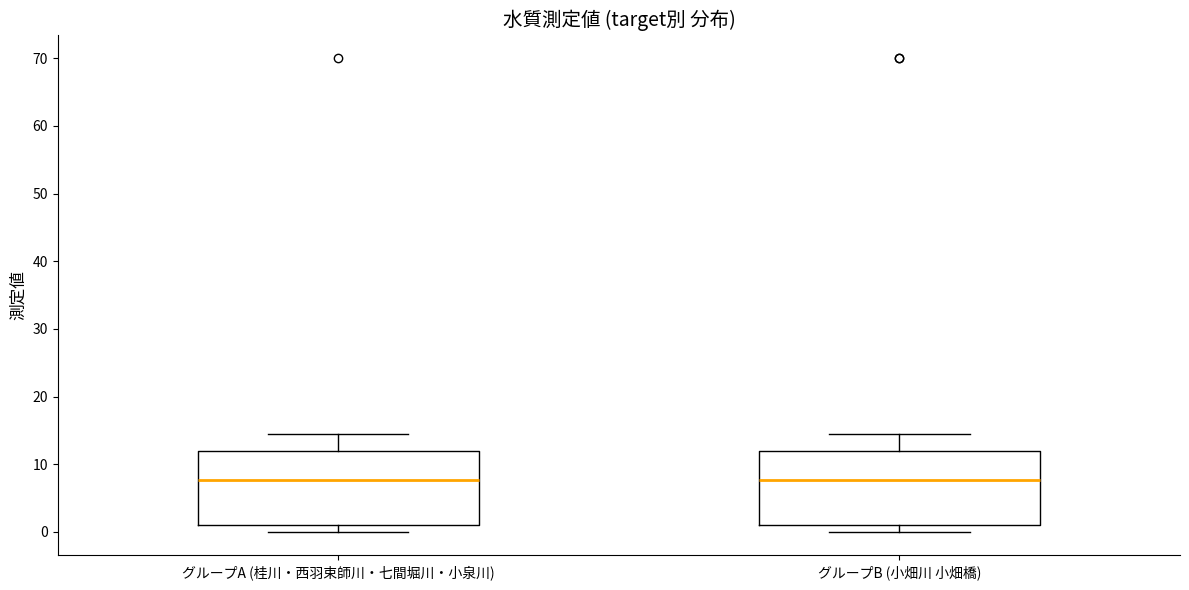

Reading left to right, read every box against the y-axis: the position of its median line, the range the box covers, and the ends of its whiskers. The values are not printed on the chart, so give them approximately, as read against the axis.

グループA (桂川・西羽束師川・七間堀川・小泉川): median 8, box 1 to 12, whiskers 0 to 15
グループB (小畑川 小畑橋): median 8, box 1 to 12, whiskers 0 to 15